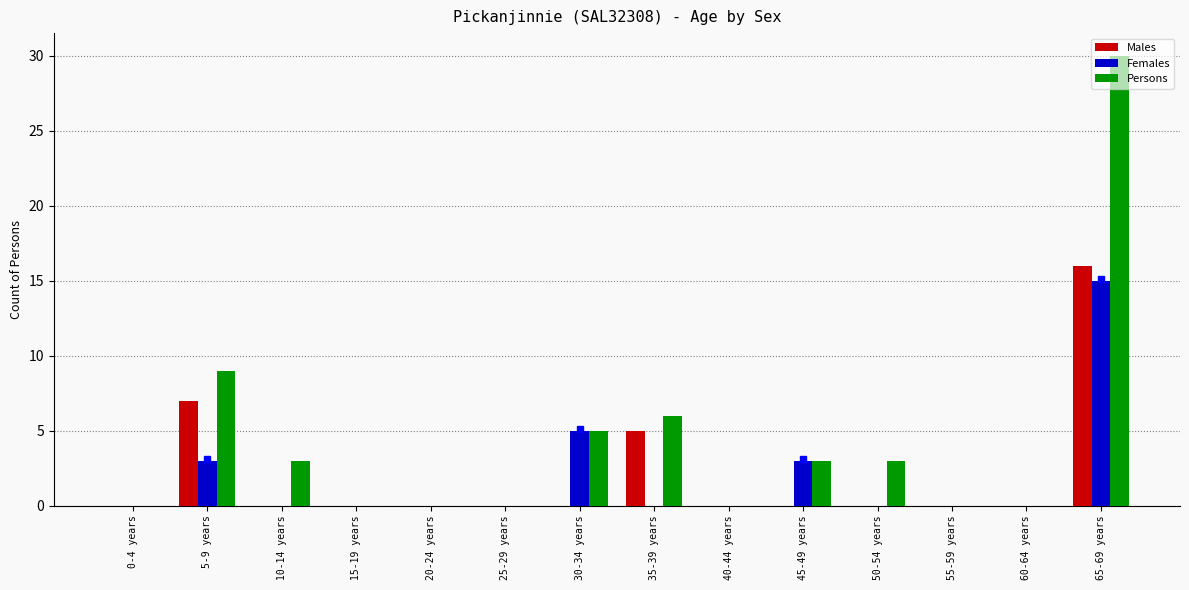

The value of Persons at 25-29 years is 0. True or false?

True